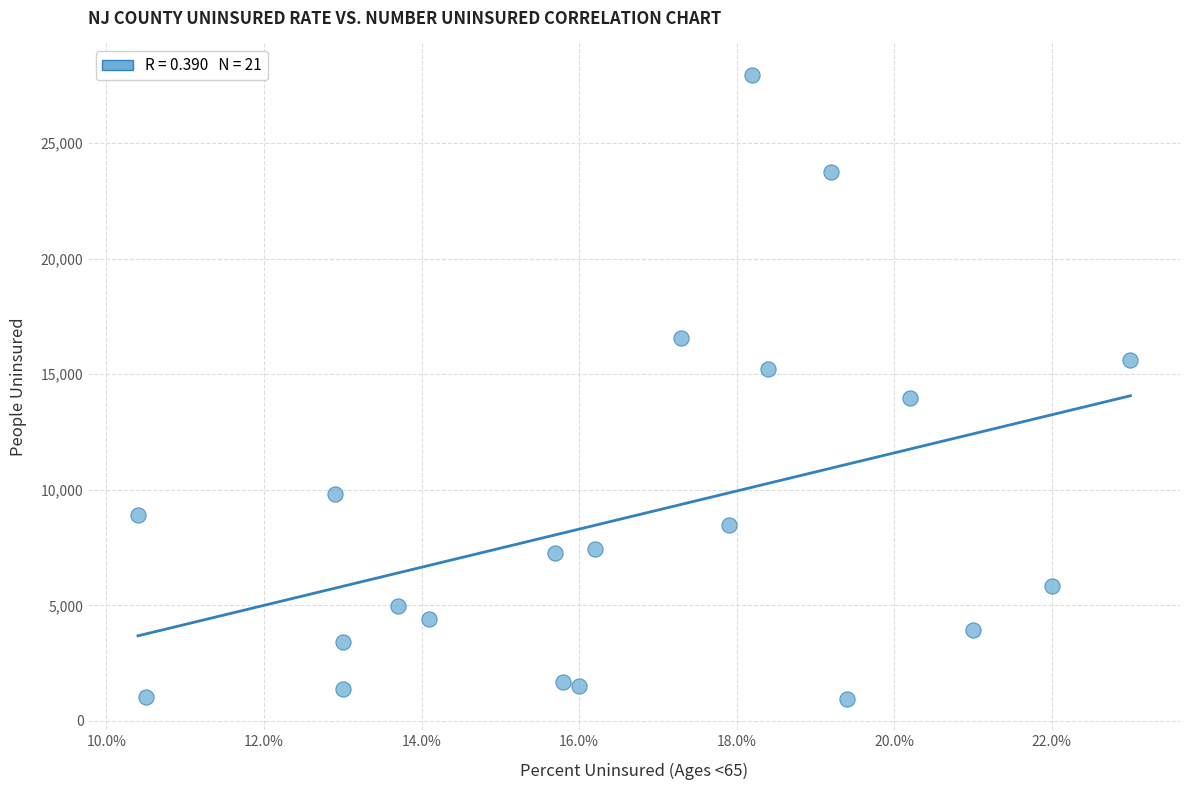

What is the range of Y values (max minus min)?

26999